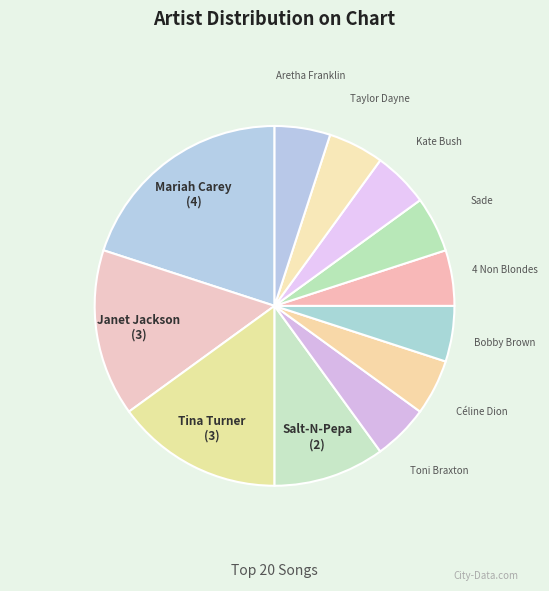

Is Sade the majority of the pie?

No